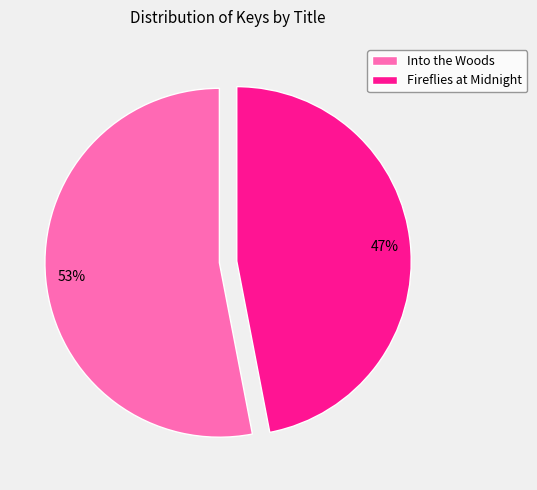

To the nearest percent, what is the difference between the largest and smallest slice percentages?

6%